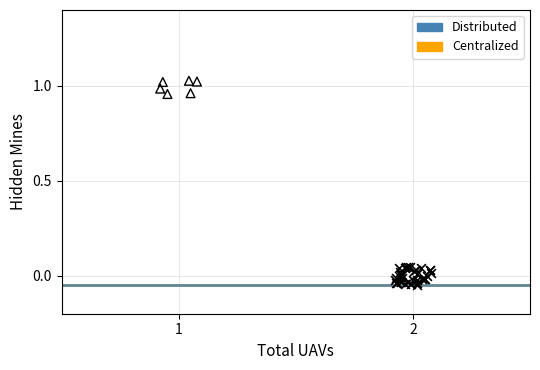

What are all the series names shown in the legend?

Distributed, Centralized